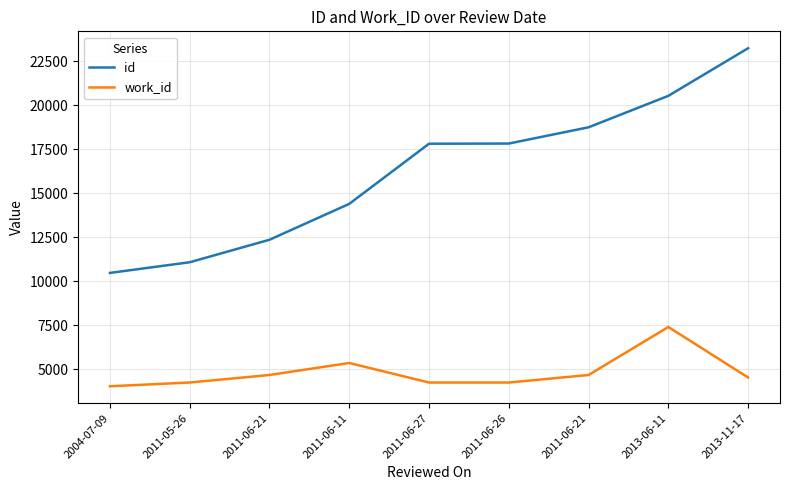

Which has a higher value, 2011-06-11 or 2011-05-26?

2011-06-11